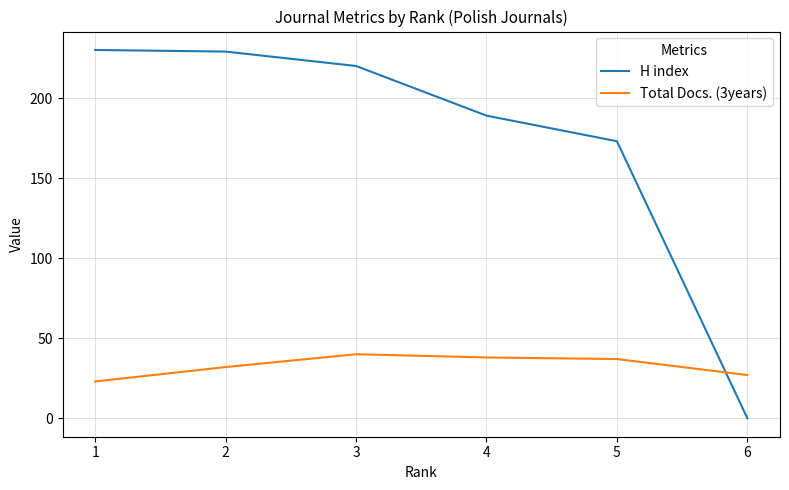

What is the maximum value for Total Docs. (3years)?

40